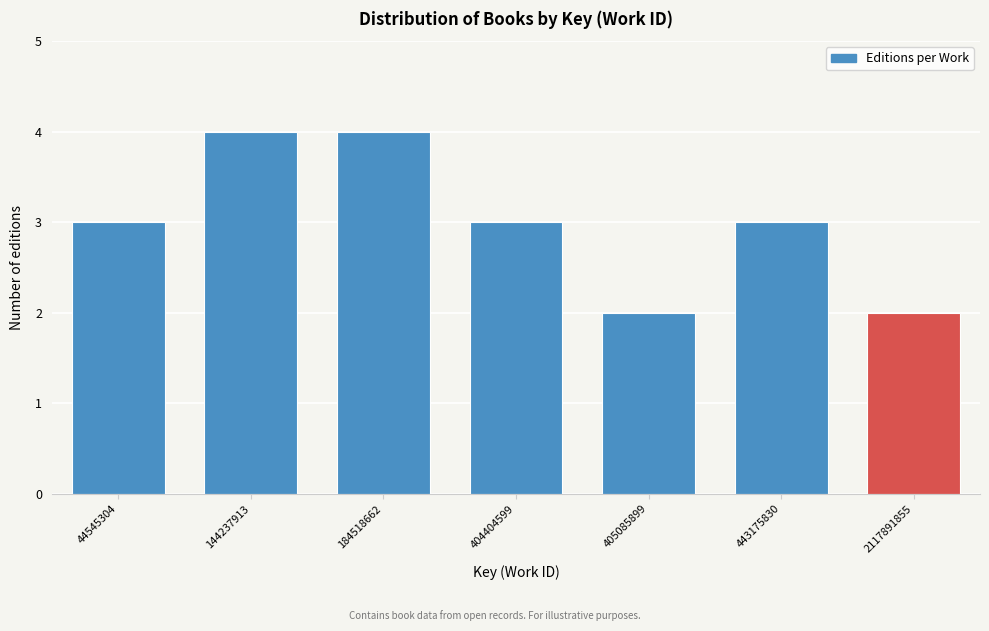

Reading left to right, list all the values displayed in this chart.

44545304=3	144237913=4	184518662=4	404404599=3	405085899=2	443175830=3	2117891855=2